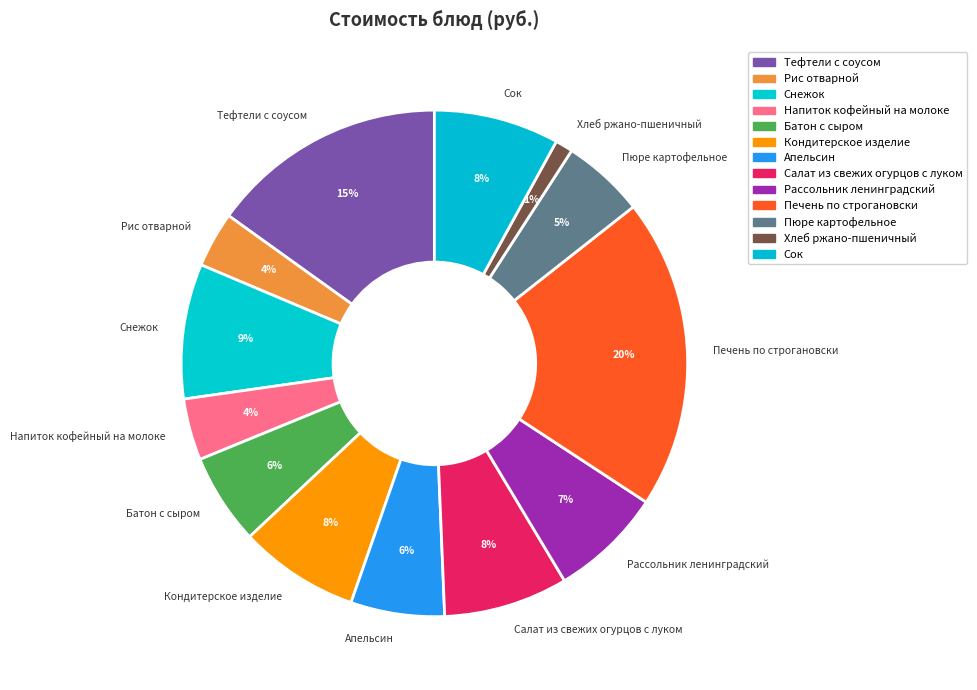

True or false: Рис отварной accounts for 4% of the total.

True